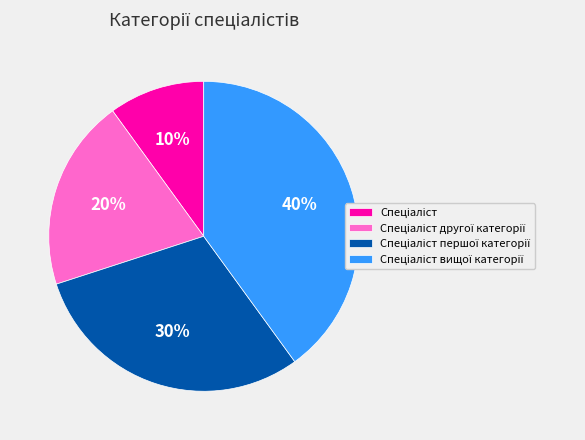

To the nearest percent, what is the difference between the largest and smallest slice percentages?

30%